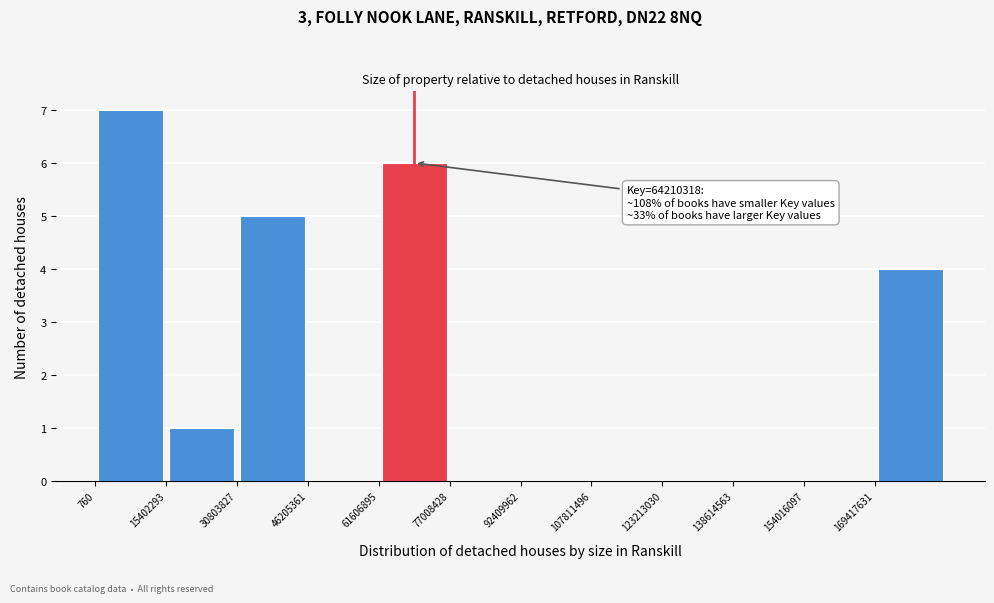

Over which range of the x-axis is the bar tallest?

0 to 16000000